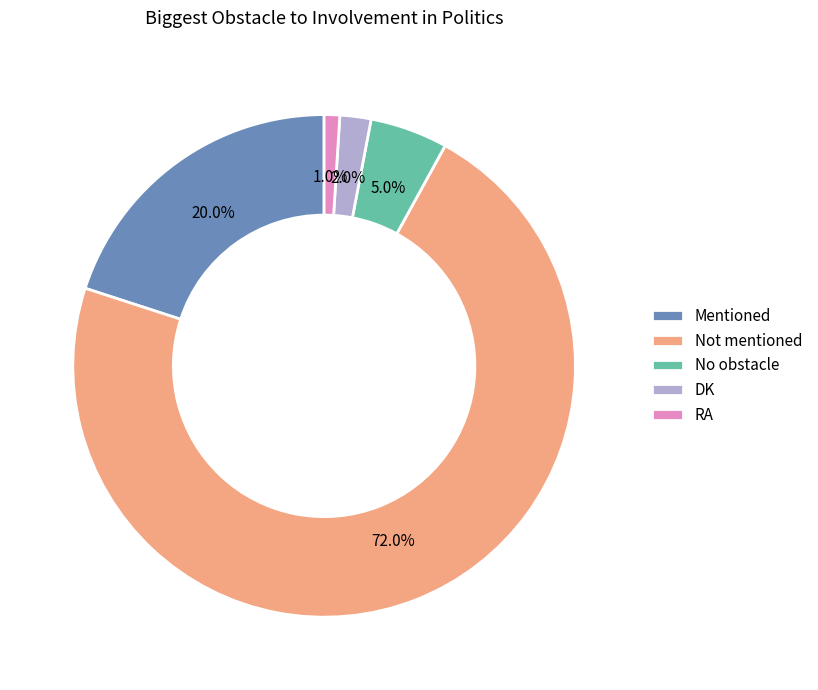

The No obstacle slice represents 15% of the pie. True or false?

False